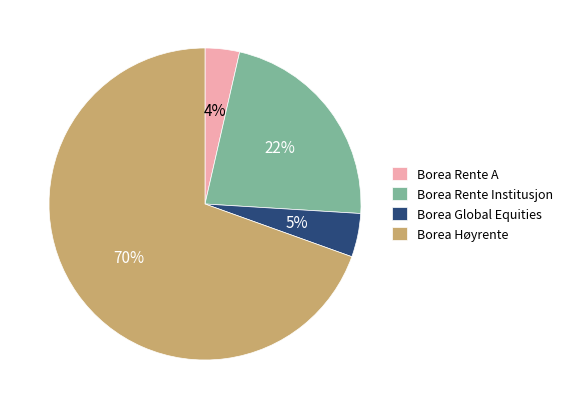

True or false: Borea Global Equities accounts for 5% of the total.

True